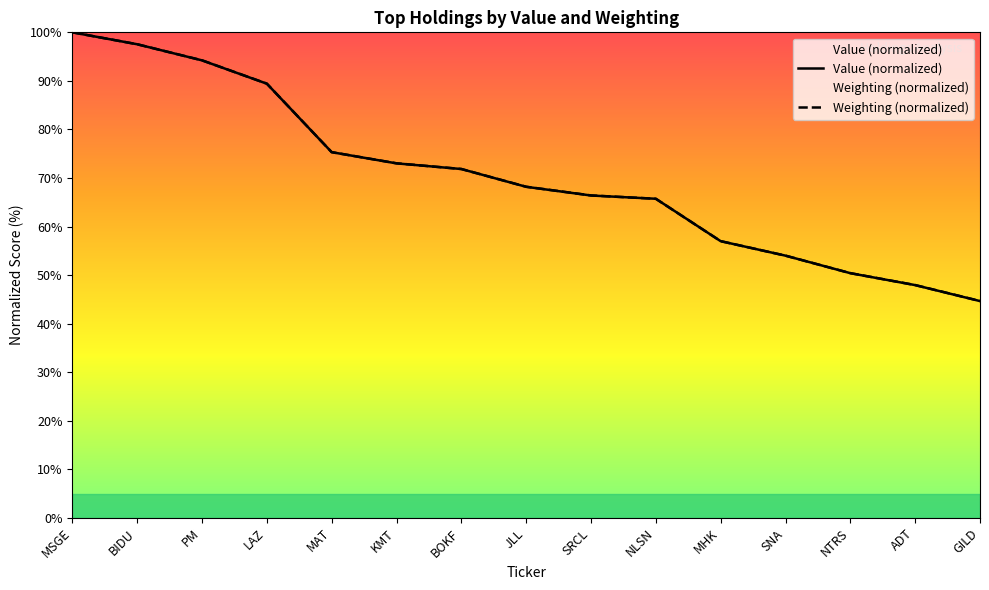

Which category has the lowest value across all series?

GILD